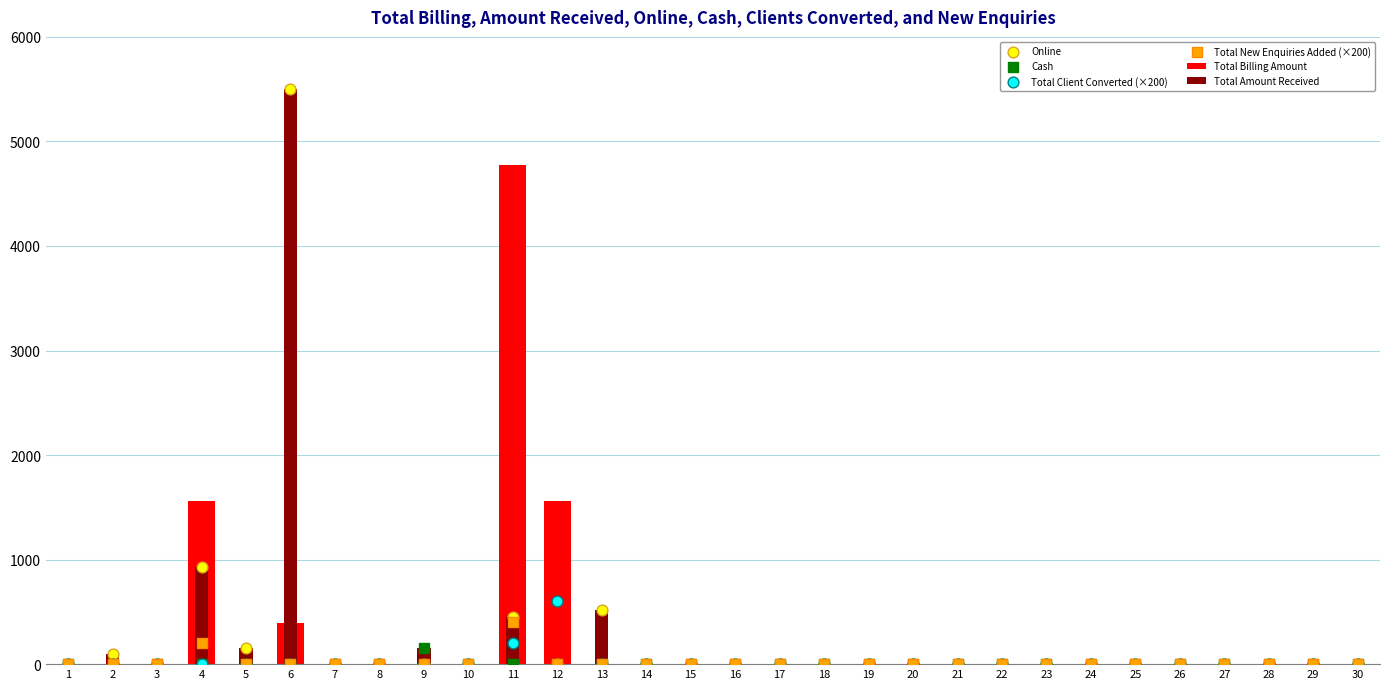

Which series contains the highest Y value?

Total Amount Received